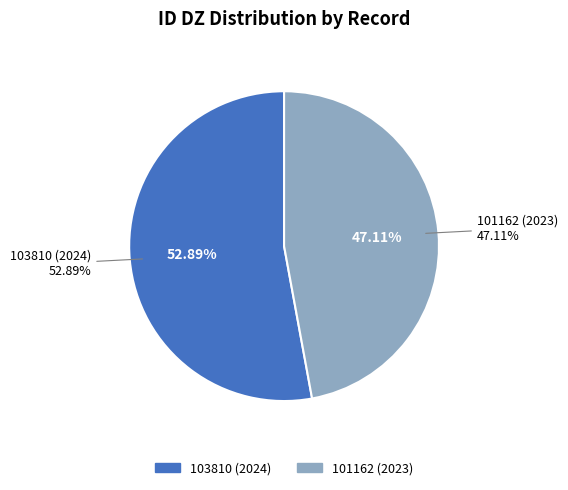

What percentage is the 103810 (2024) slice, to the nearest percent?

53%